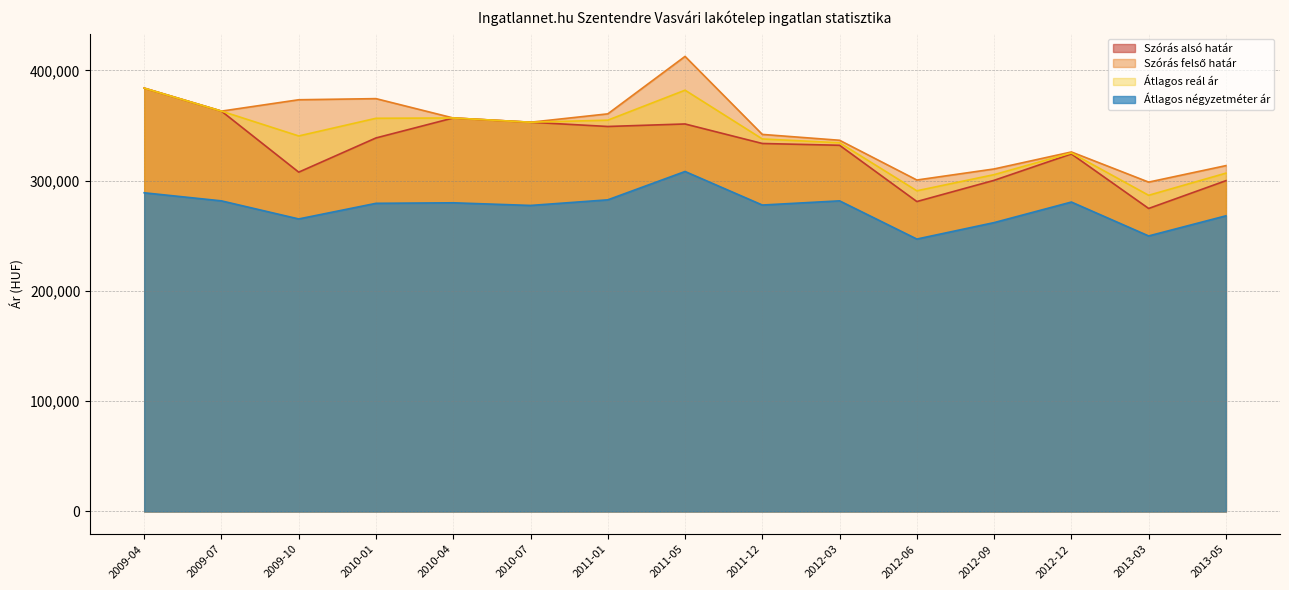

Count the number of data series in this chart.

4